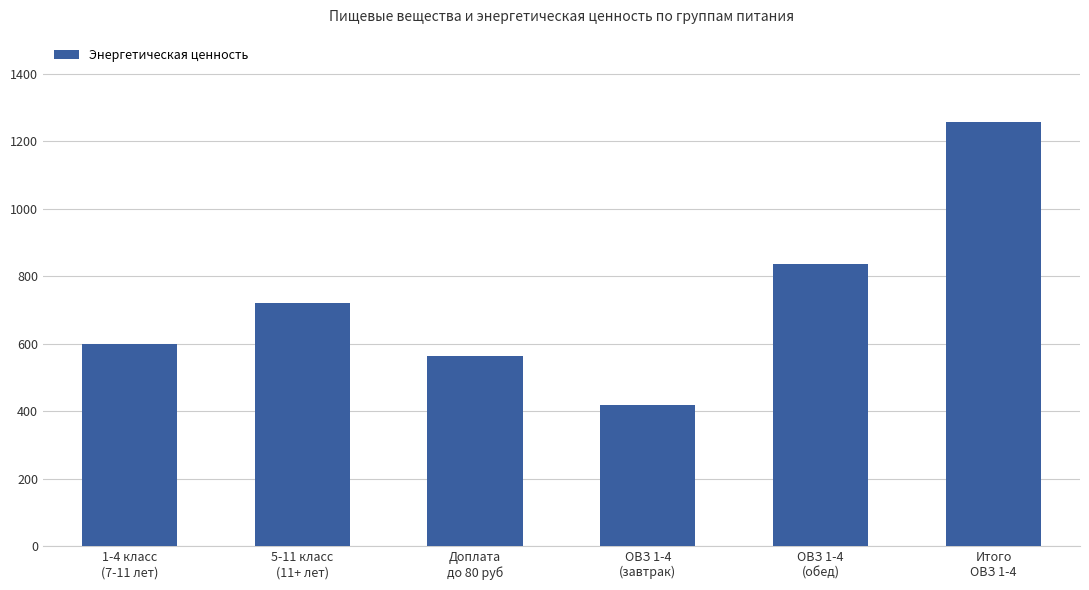

What is the difference between the second highest and second lowest values?

270.7